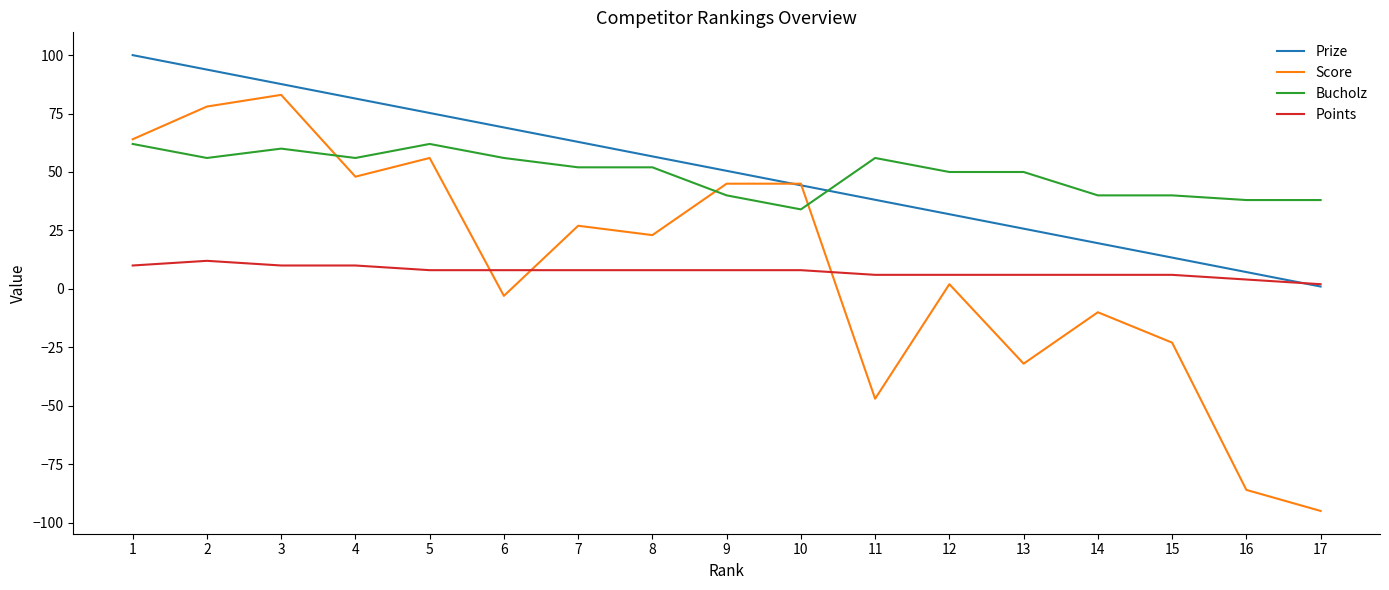

What is the sum of all Points values?

126.0